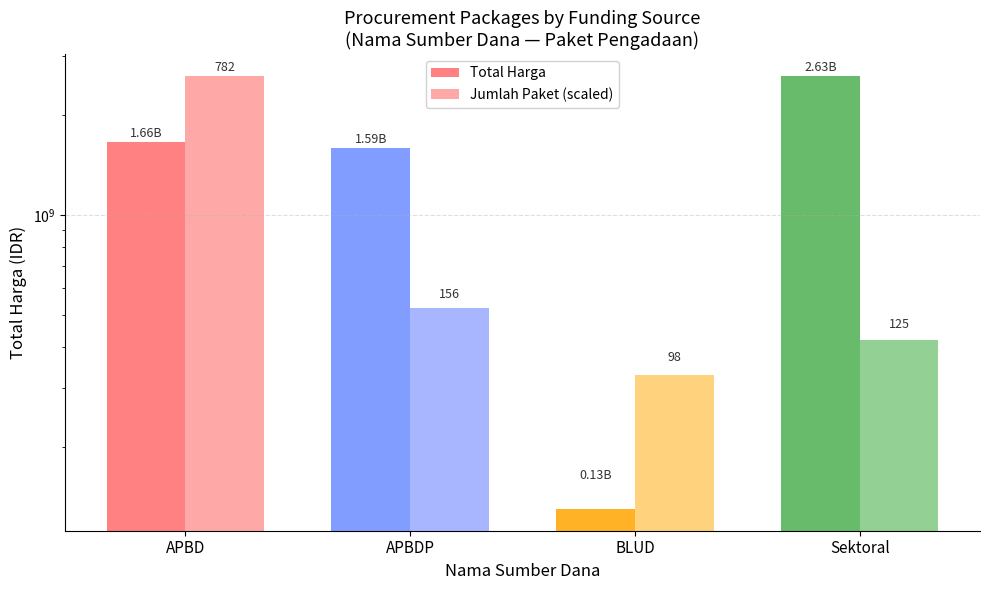

The Jumlah Paket (scaled) series shows 741248747.2 at Sektoral. True or false?

False